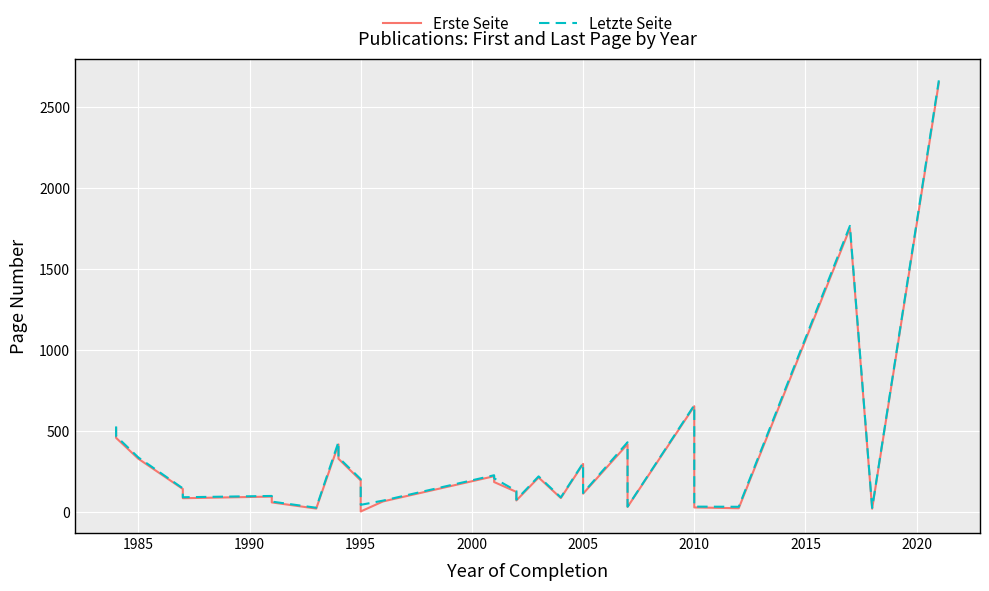

List the series in order of their peak value, lowest first.

Erste Seite, Letzte Seite